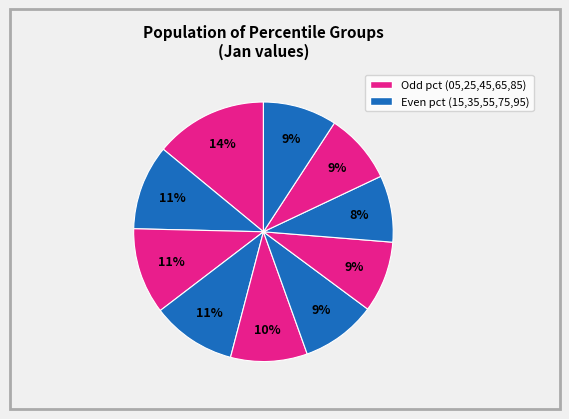

Is there a majority slice in this chart?

No